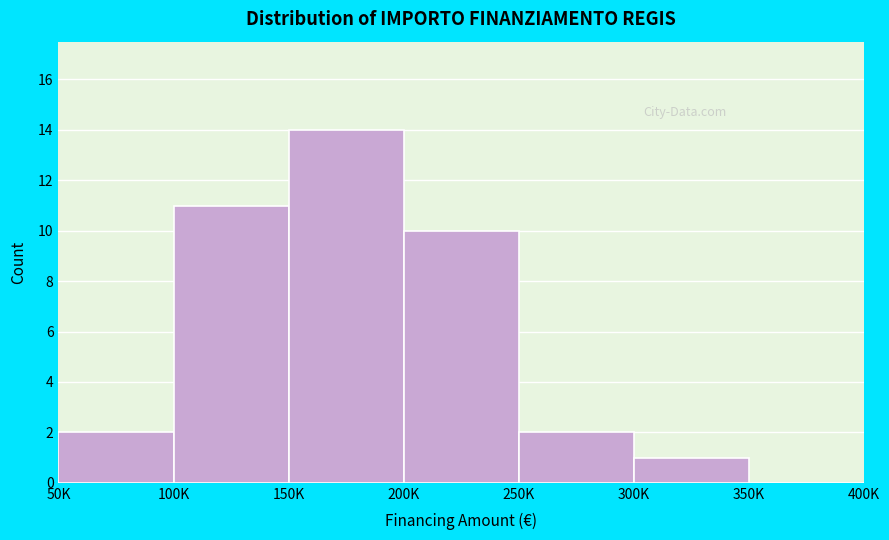

Reading left to right, list all the values displayed in this chart.

50K=2	100K=11	150K=14	200K=10	250K=2	300K=1	350K=0